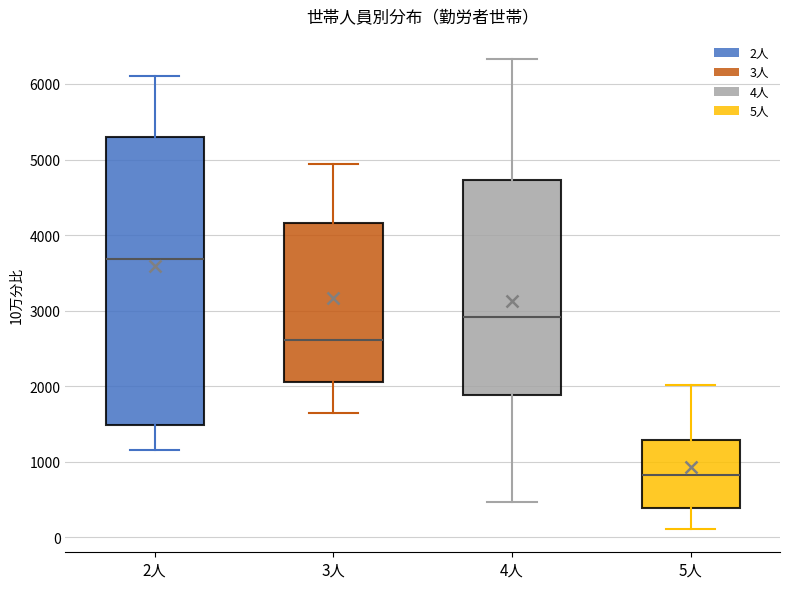

Reading left to right, transcribe this box plot: for each box, give where its median line is, the range the box spans, and where its two whiskers end, as read against the y-axis. The values are not printed on the chart, so give them approximately, as read against the axis.

2人: median 3700, box 1500 to 5300, whiskers 1200 to 6100
3人: median 2600, box 2100 to 4200, whiskers 1600 to 4900
4人: median 2900, box 1900 to 4700, whiskers 500 to 6300
5人: median 800, box 400 to 1300, whiskers 100 to 2000